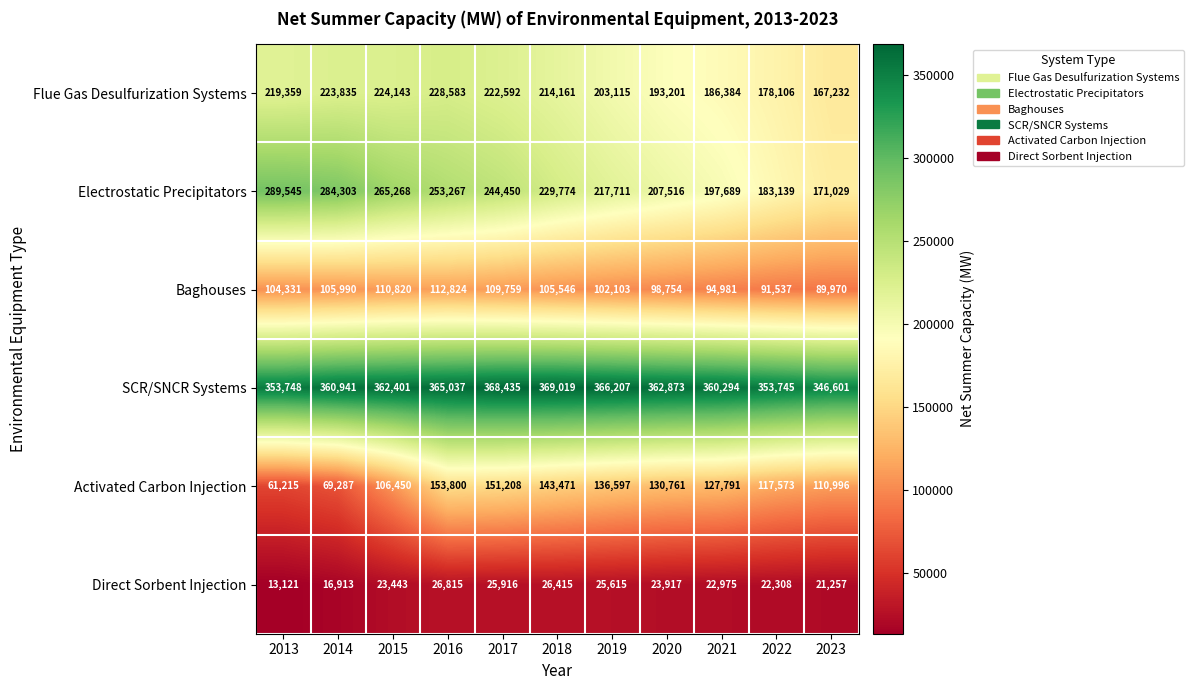

List the series in order of their peak value, highest first.

SCR/SNCR Systems, Electrostatic Precipitators, Flue Gas Desulfurization Systems, Activated Carbon Injection, Baghouses, Direct Sorbent Injection